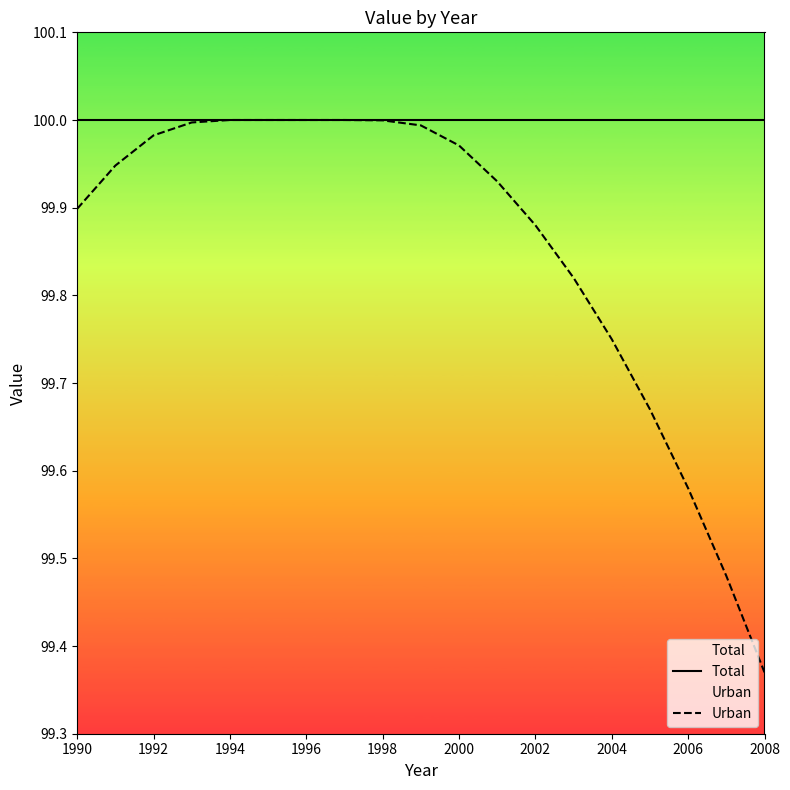

What is the sum of all Urban values?

1897.3